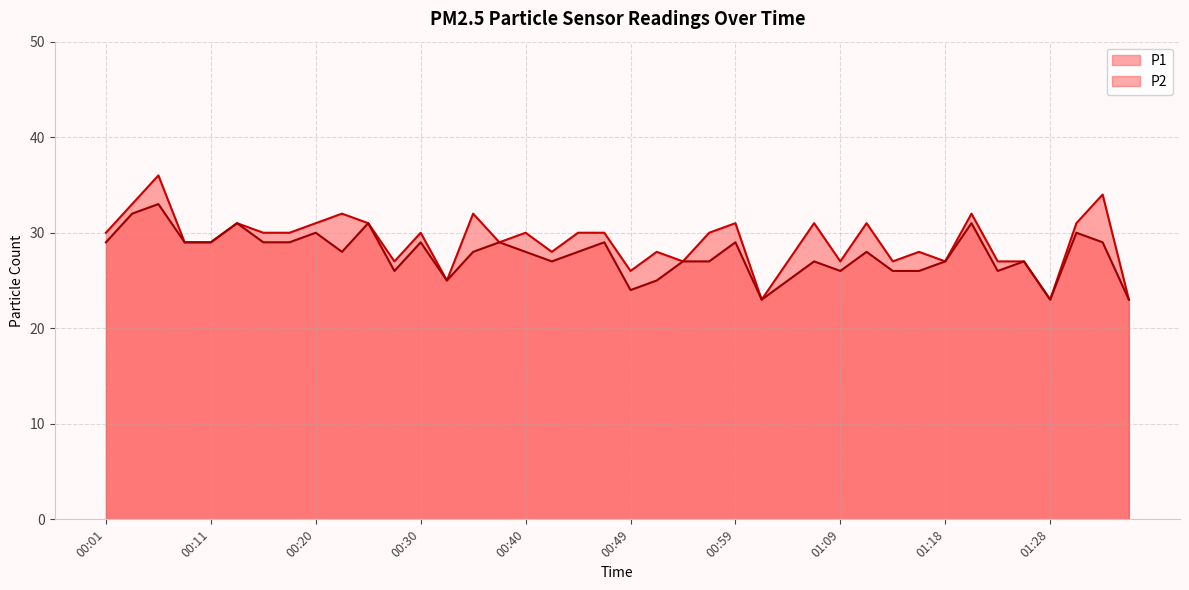

True or false: P1 and P2 intersect in this chart.

False